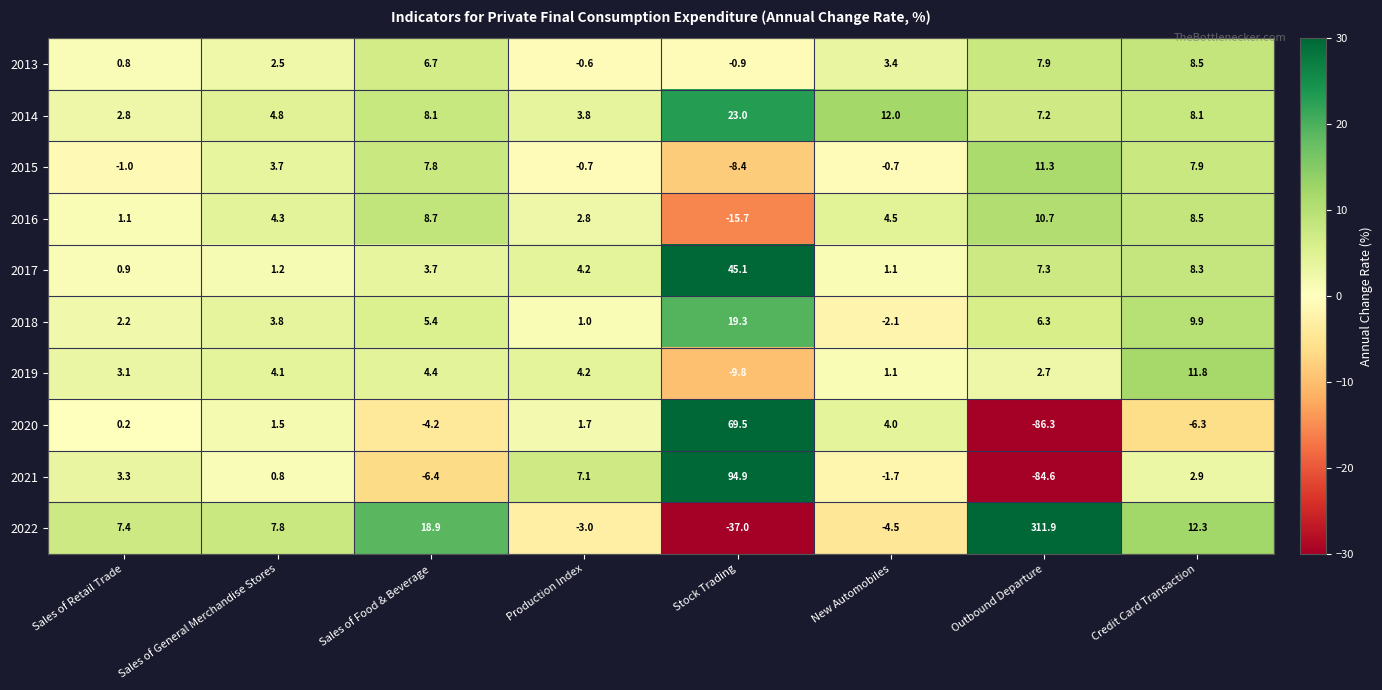

Read the 2022 value at Outbound Departure.

311.9